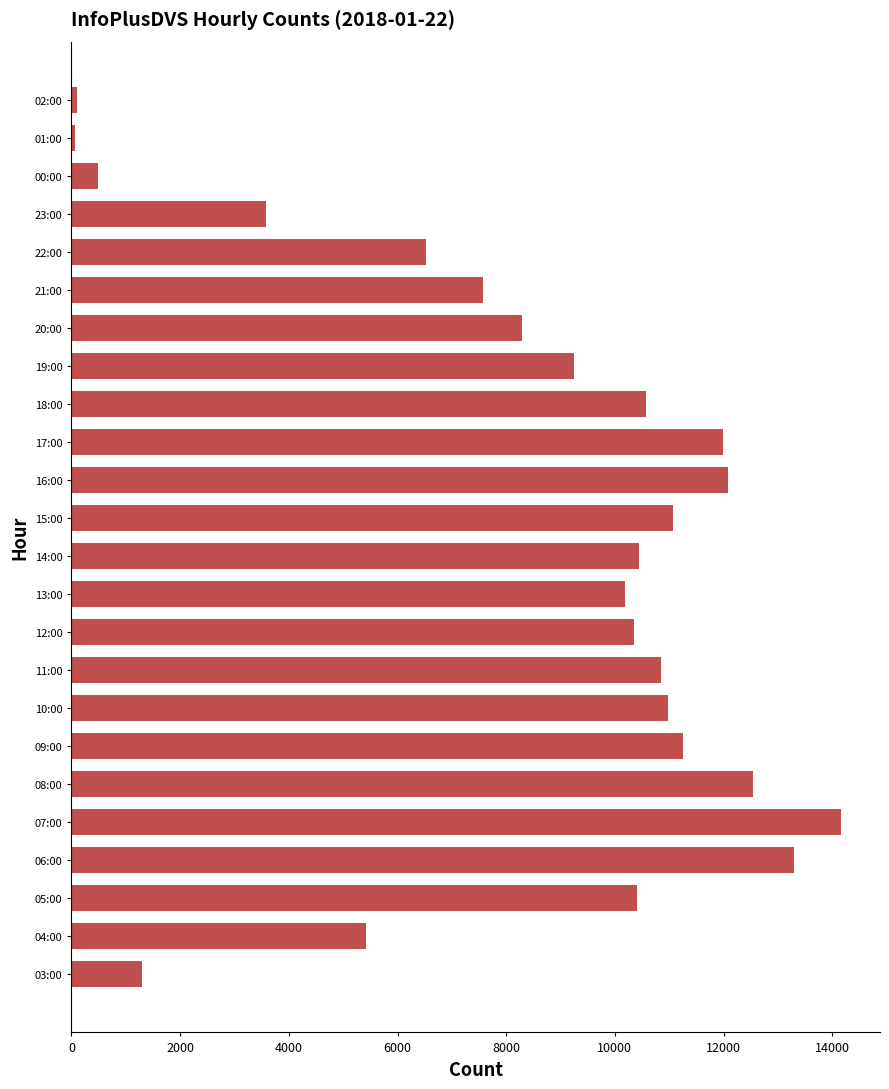

Which category has the highest value across all series?

07:00